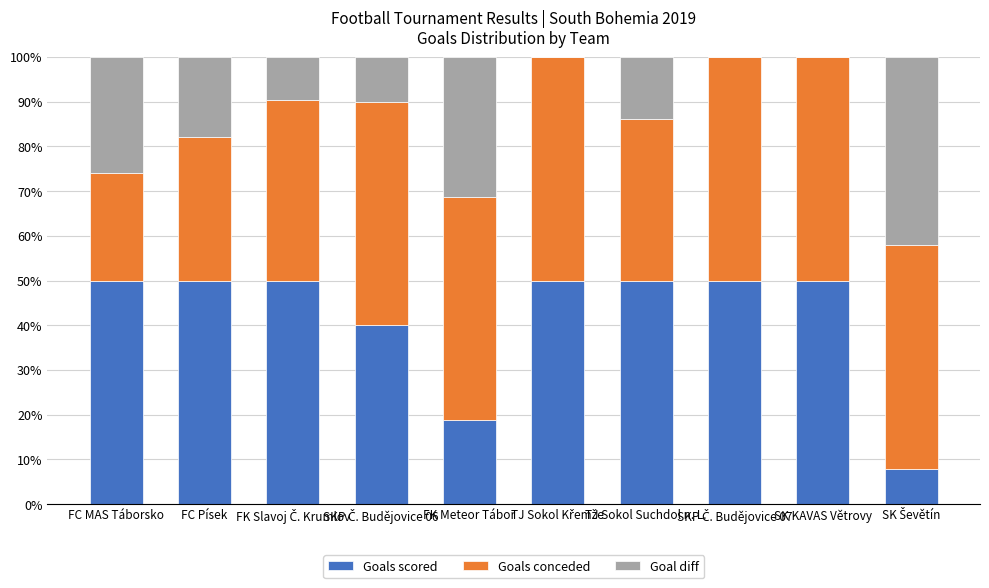

Count the Goals scored values in the range 40 to 50.

8